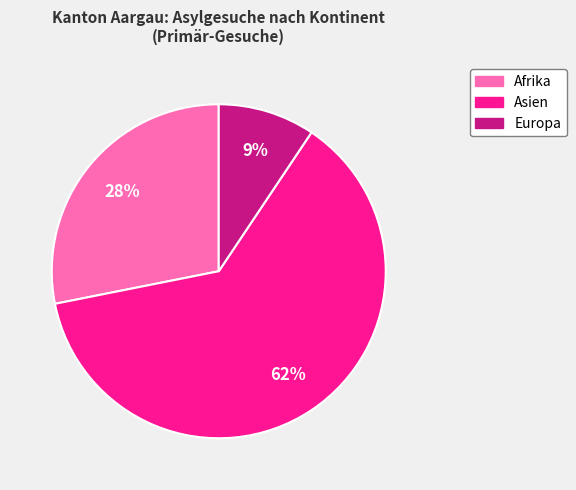

Is there a majority slice in this chart?

Yes